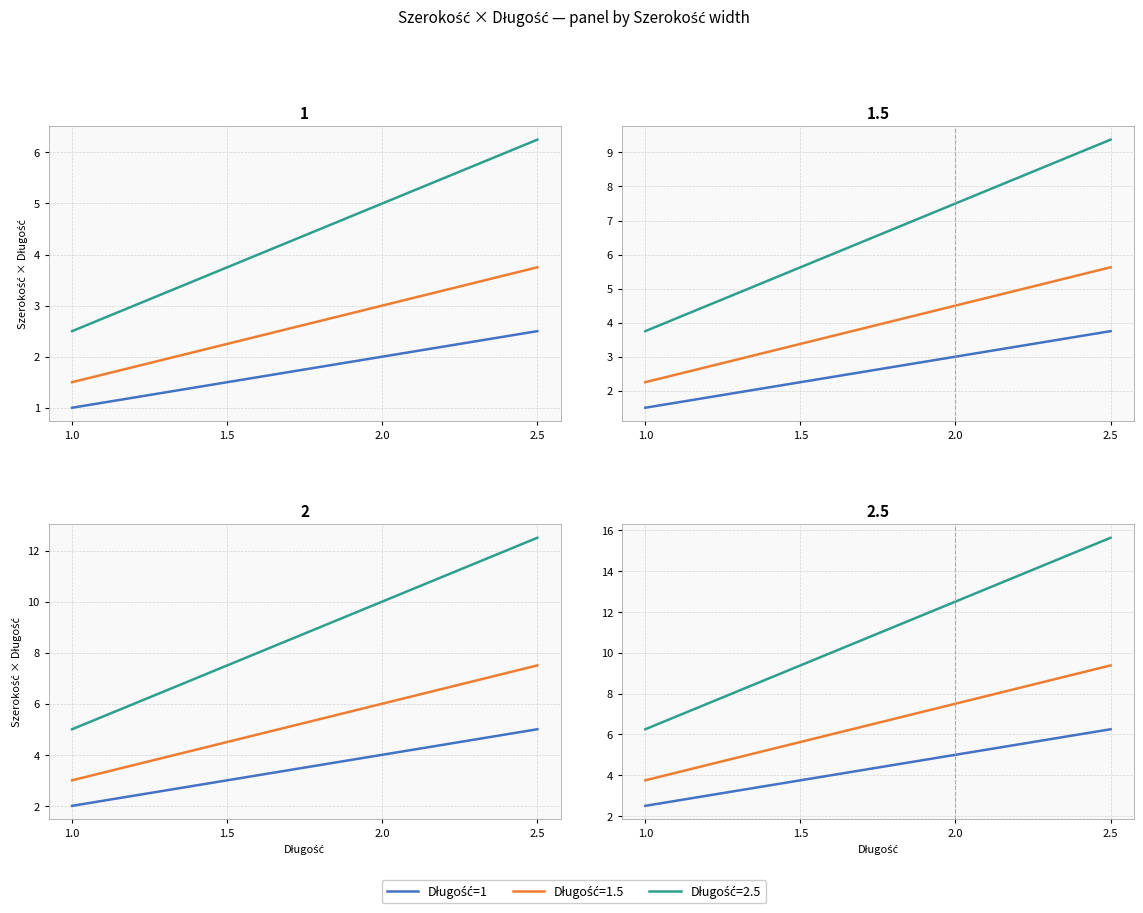

What is the difference between the second highest and second lowest values?

1.2